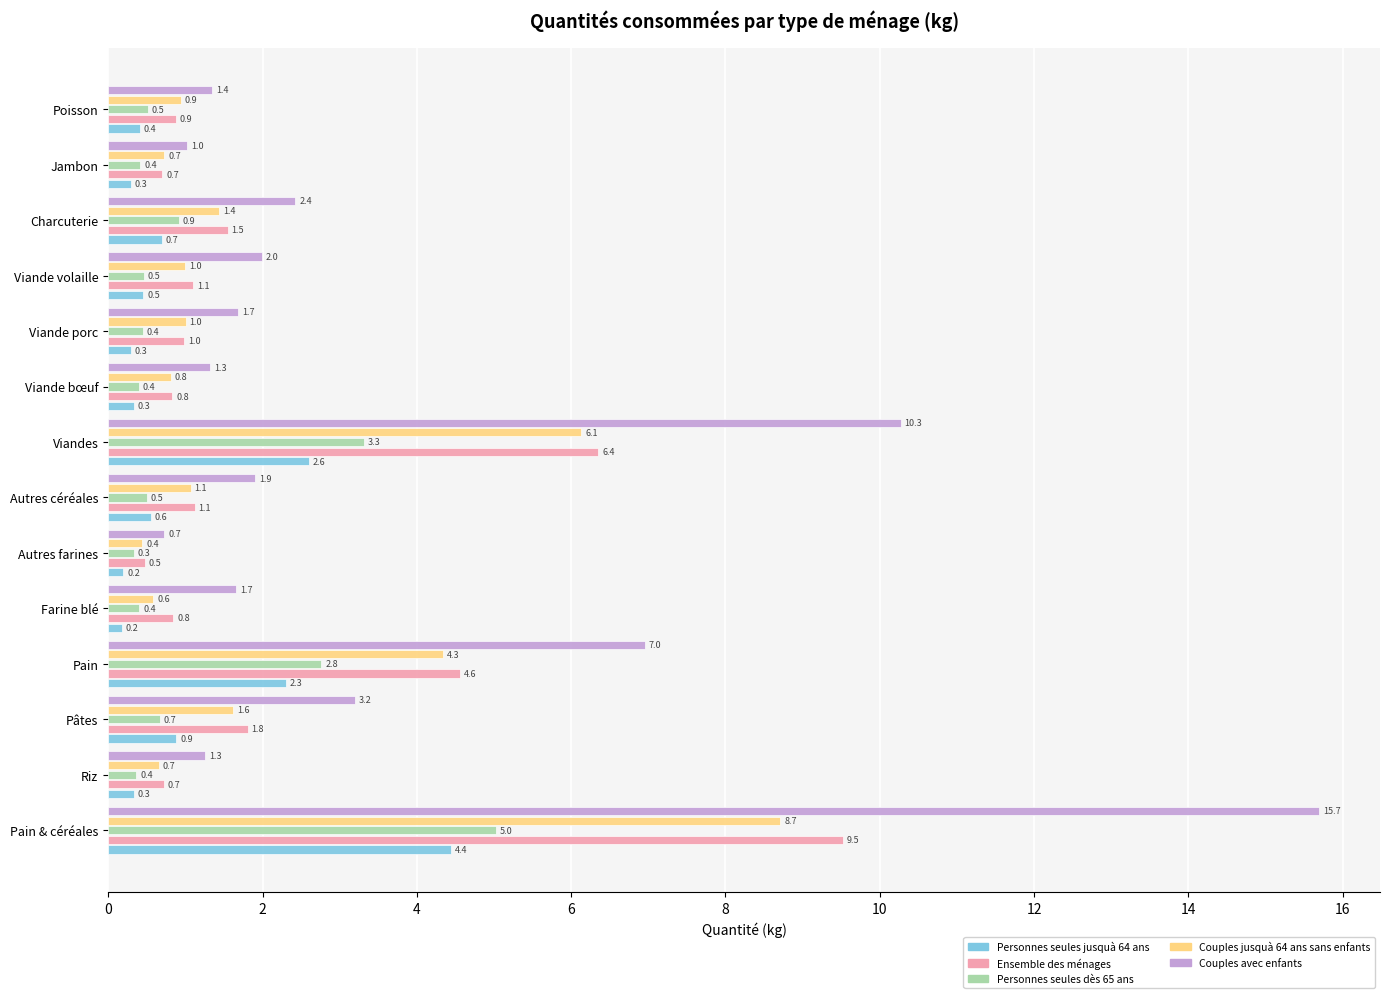

Is it true that Couples avec enfants equals 3.3 at Viande volaille?

False